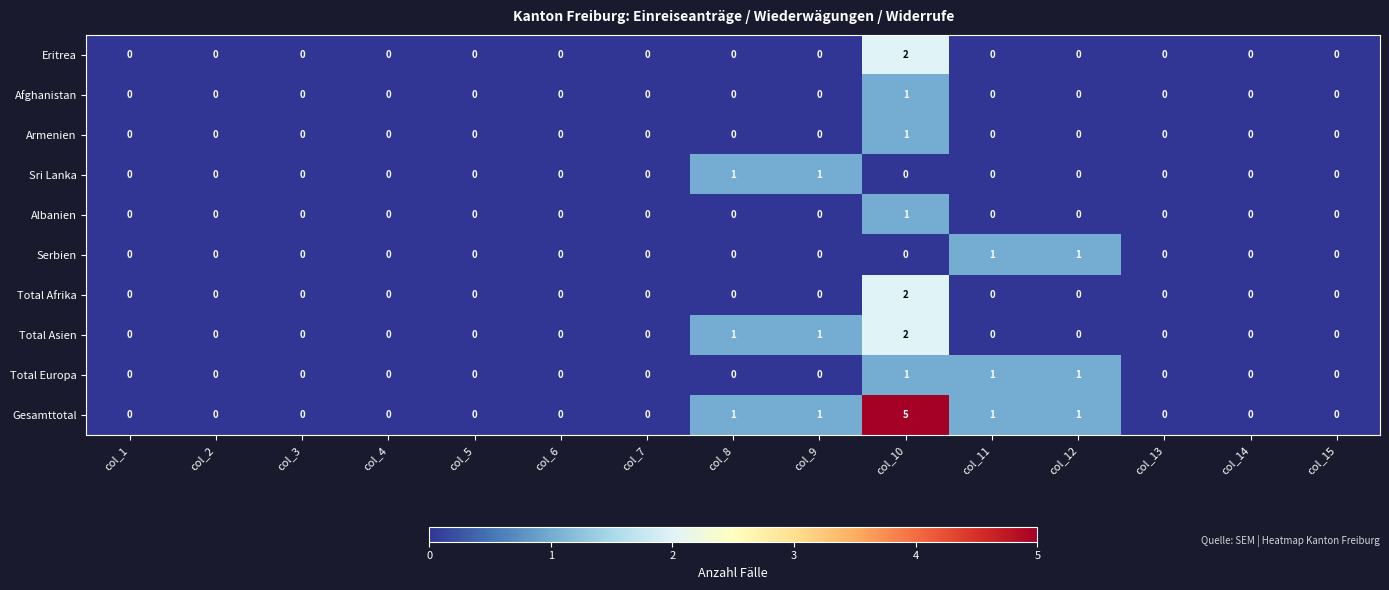

At which label does Albanien reach its peak?

col_10